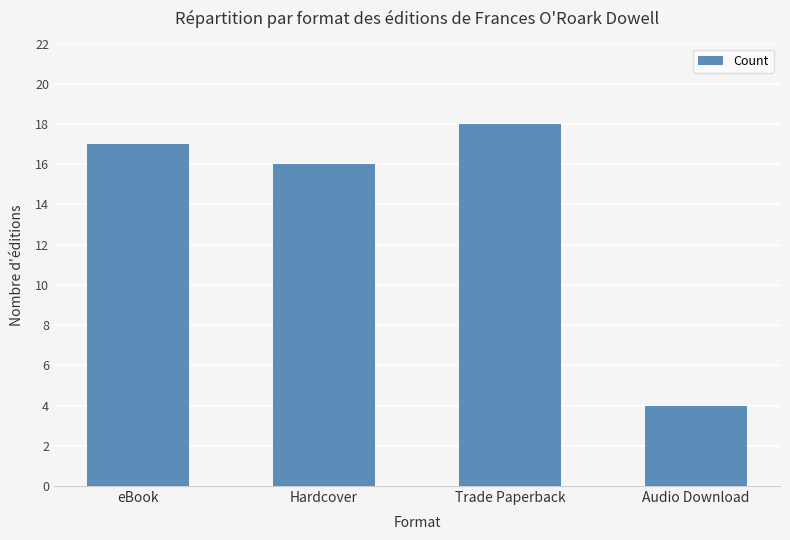

What is the average value?

14